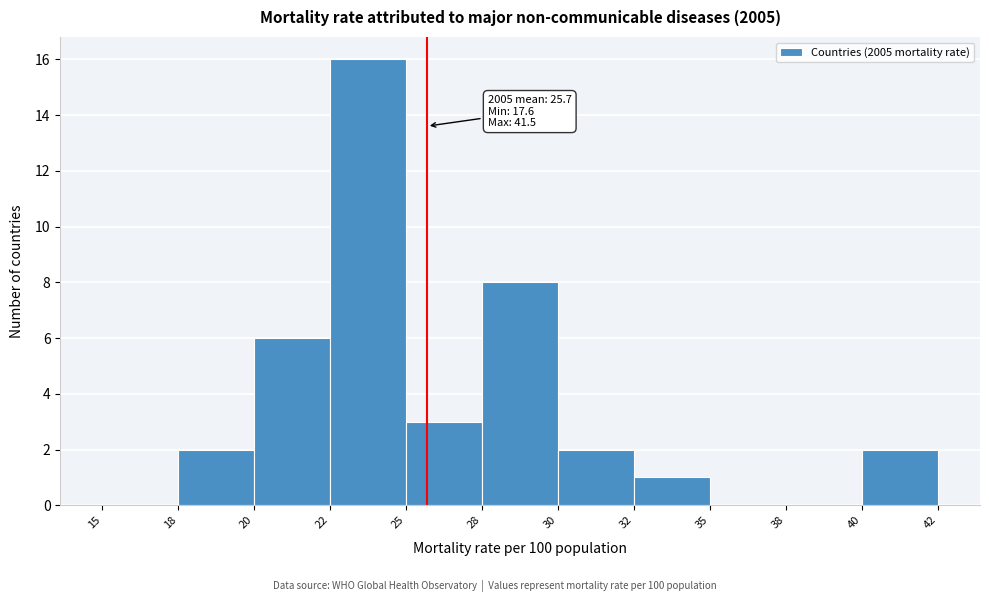

Reading right to left, what are all the values shown in this chart?

40=2	38=0	35=0	32=1	30=2	28=8	25=3	22=16	20=6	18=2	15=0